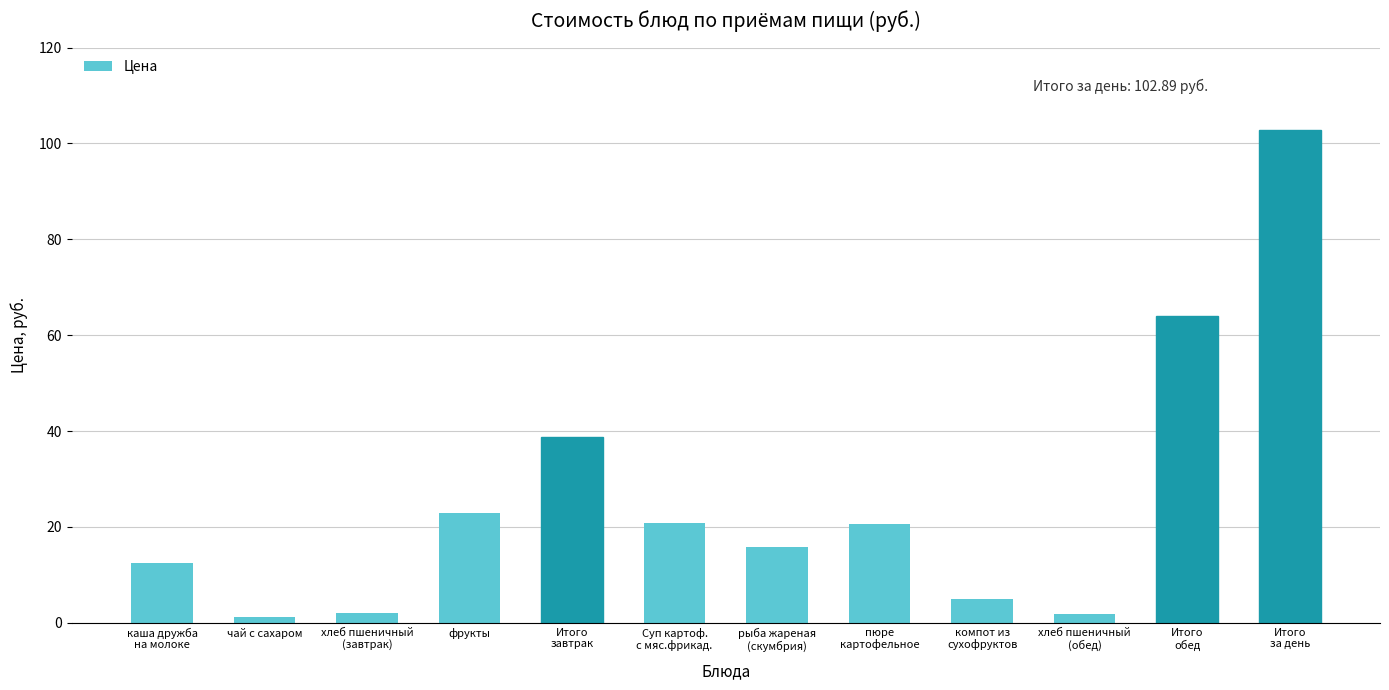

What is the change in value from Суп картоф.
с мяс.фрикад. to компот из
сухофруктов?

-15.8